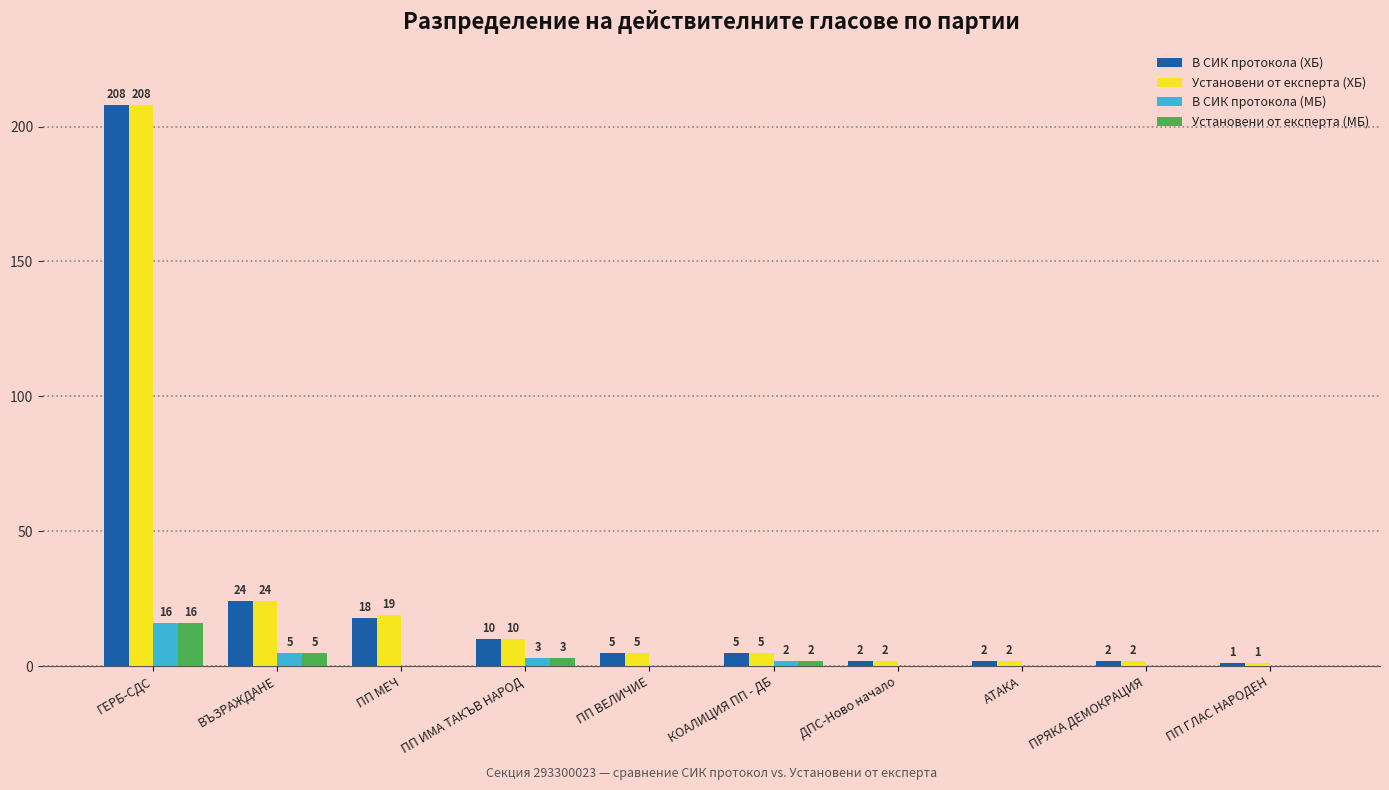

What is the sum of all Установени от експерта (ХБ) values?

278